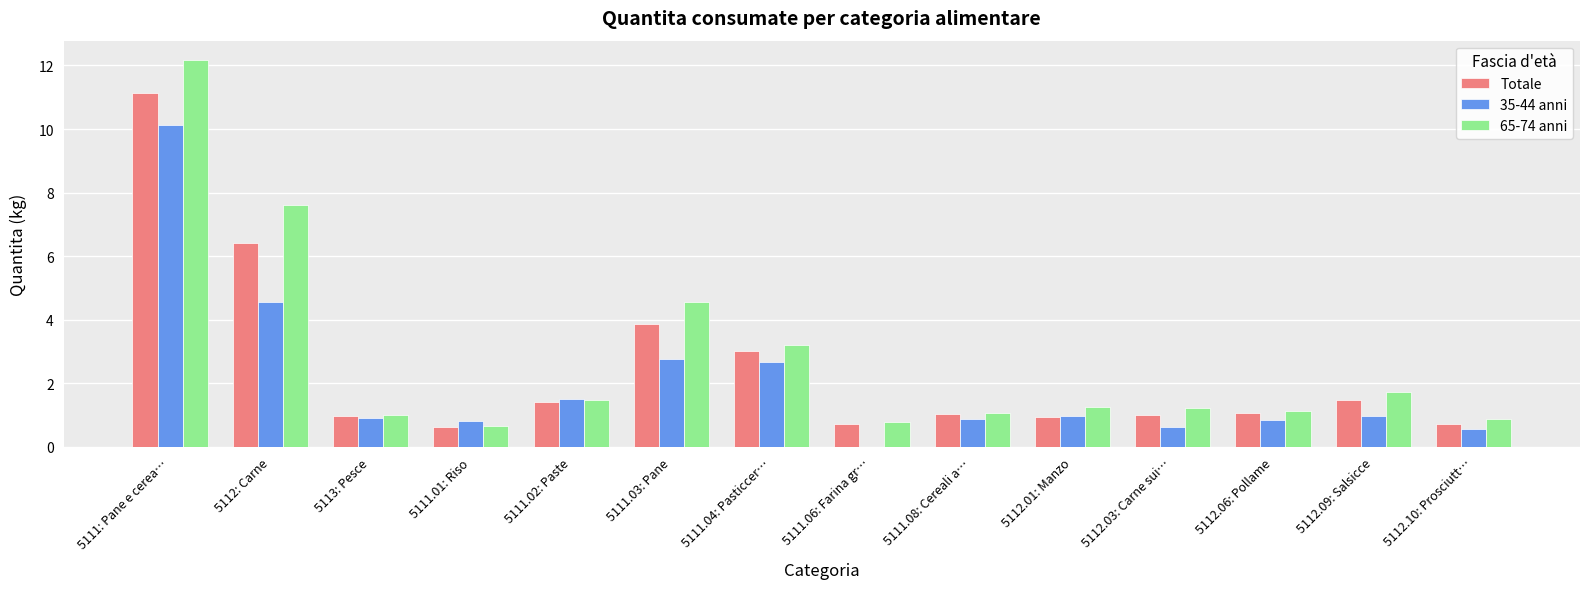

What are all the series names shown in the legend?

Totale, 35-44 anni, 65-74 anni